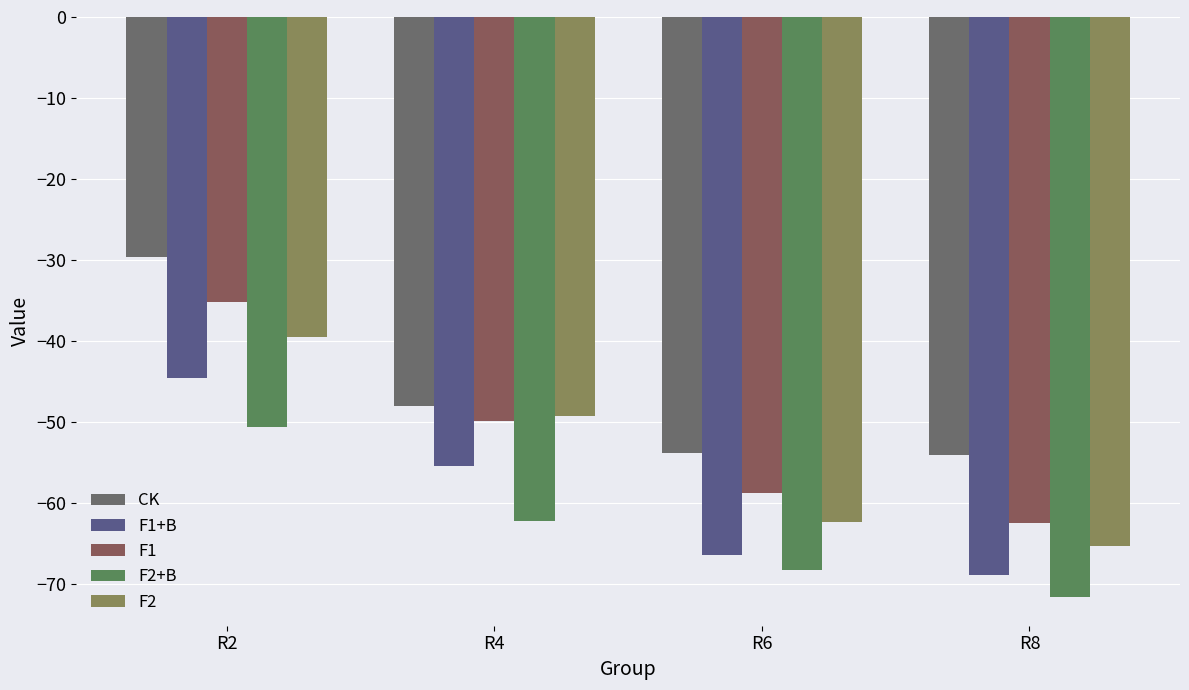

How many data points in F1 are above -49?

1